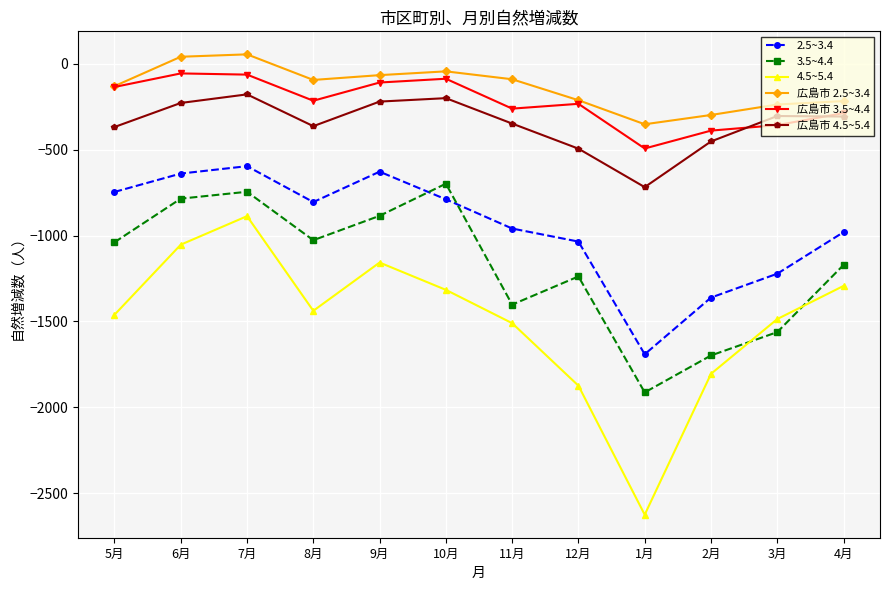

Where is the first local minimum for 広島市 3.5~4.4?

8月